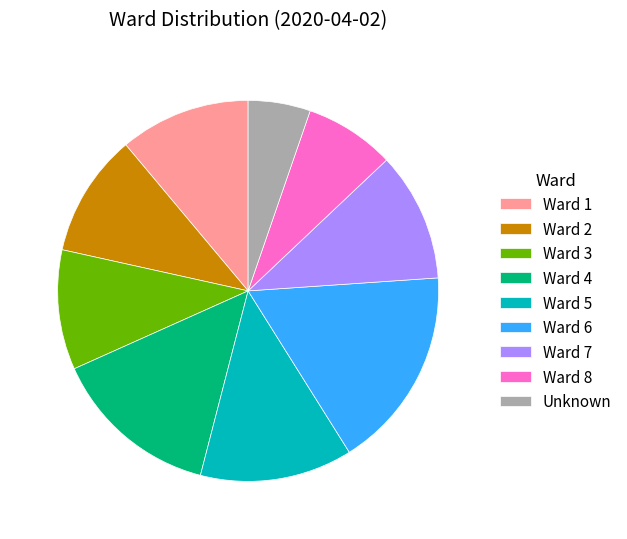

Is the sum of Ward 5 and Ward 3 greater than half?

No